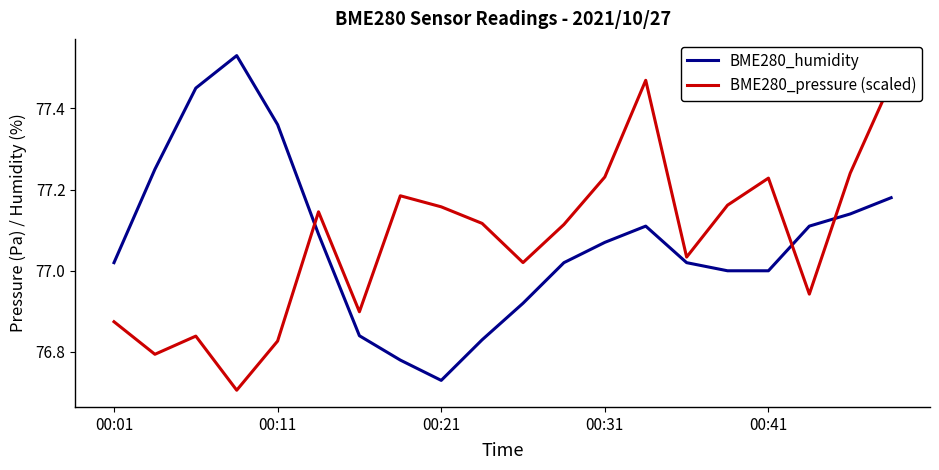

Rank the series by their maximum value, from lowest to highest.

BME280_pressure (scaled), BME280_humidity